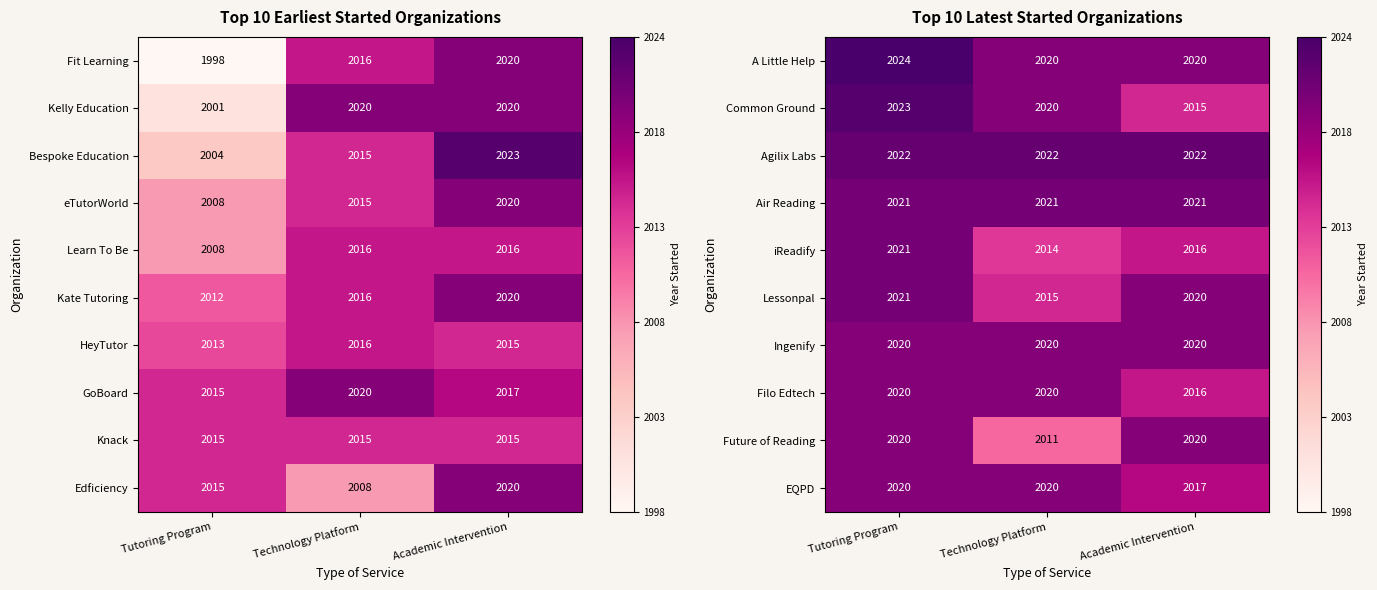

What is the maximum value for iReadify?

2021